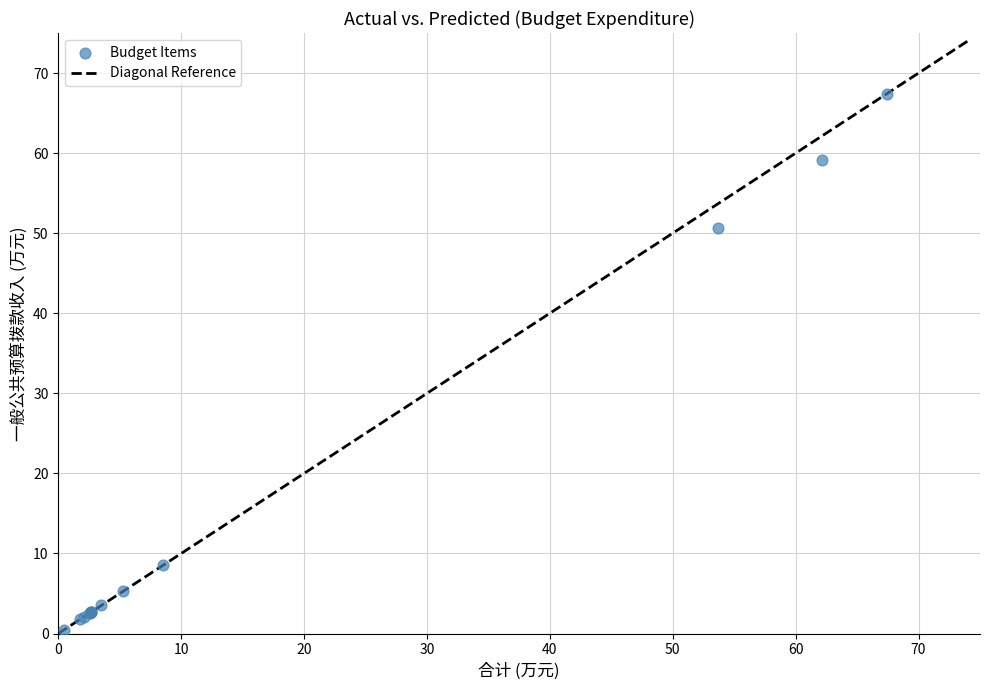

What Y value in the scatter plot is closest to 33?

50.7